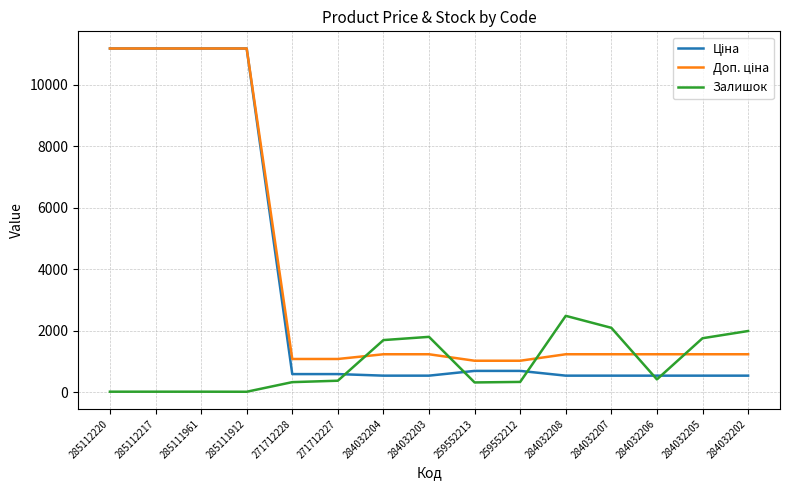

True or false: Залишок has a value of 17.0 at 285112217.

True